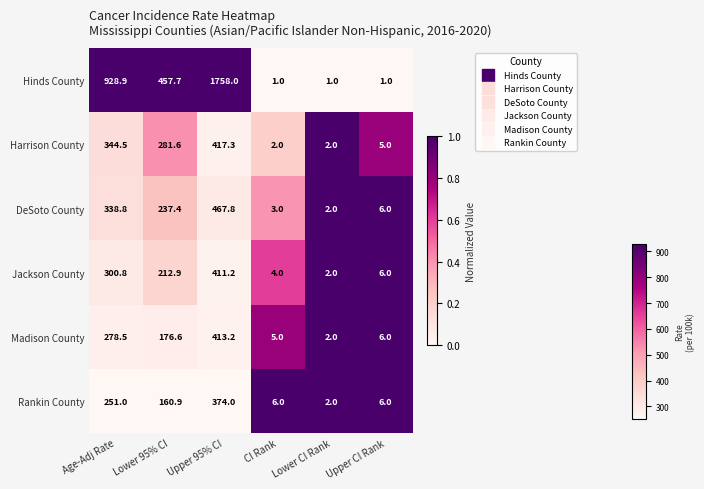

Is it true that DeSoto County equals 2.0 at Lower CI Rank?

True